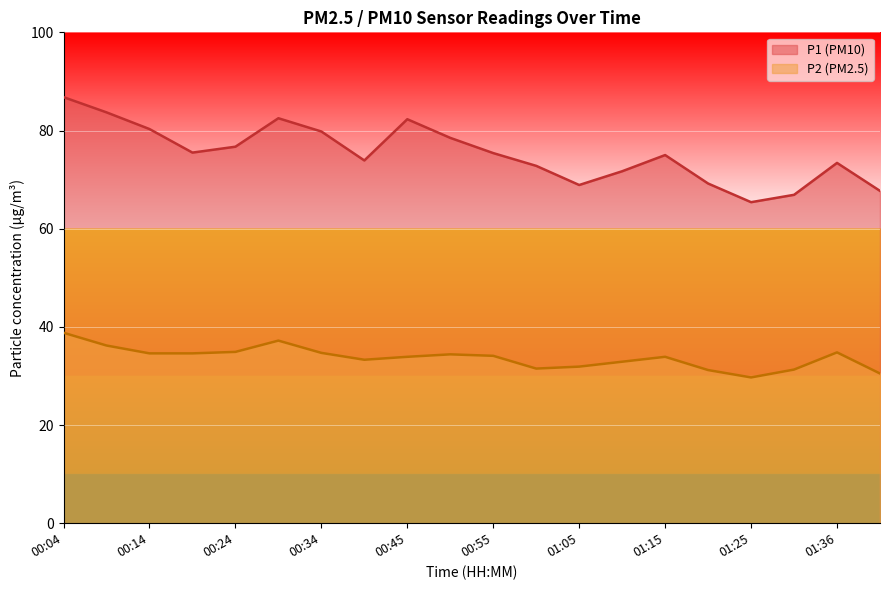

What is the difference between the maximum and minimum values in the P1 series?

21.4